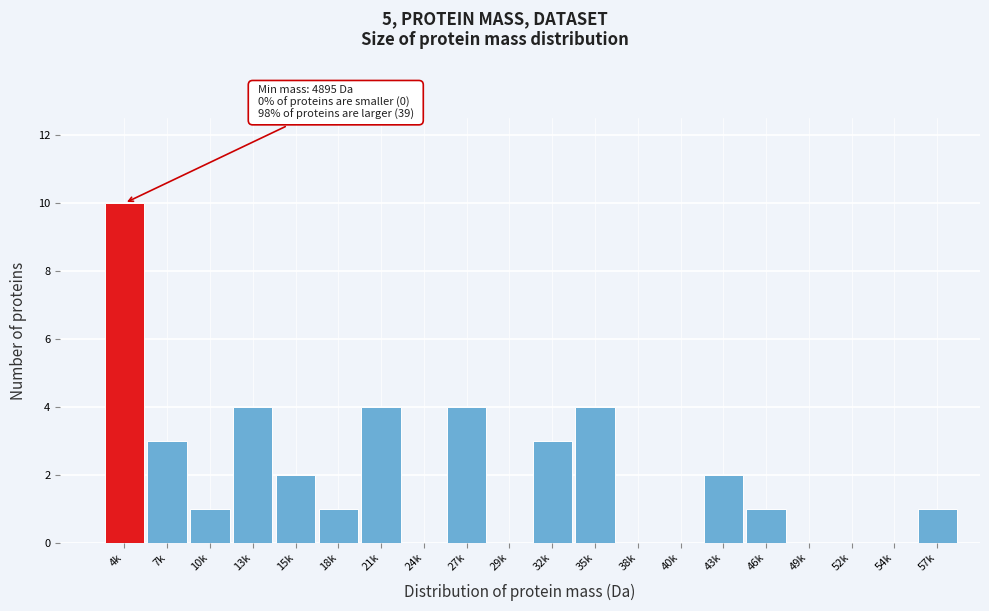

Reading left to right, what are all the values shown in this chart?

4k=10	7k=3	10k=1	13k=4	15k=2	18k=1	21k=4	24k=0	27k=4	29k=0	32k=3	35k=4	38k=0	40k=0	43k=2	46k=1	49k=0	52k=0	54k=0	57k=1